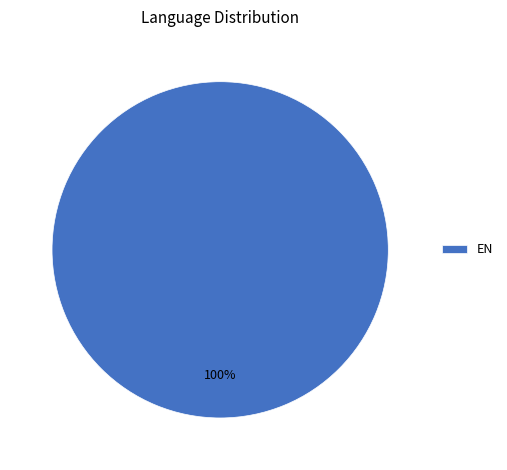

To the nearest percent, what portion does EN represent?

100%